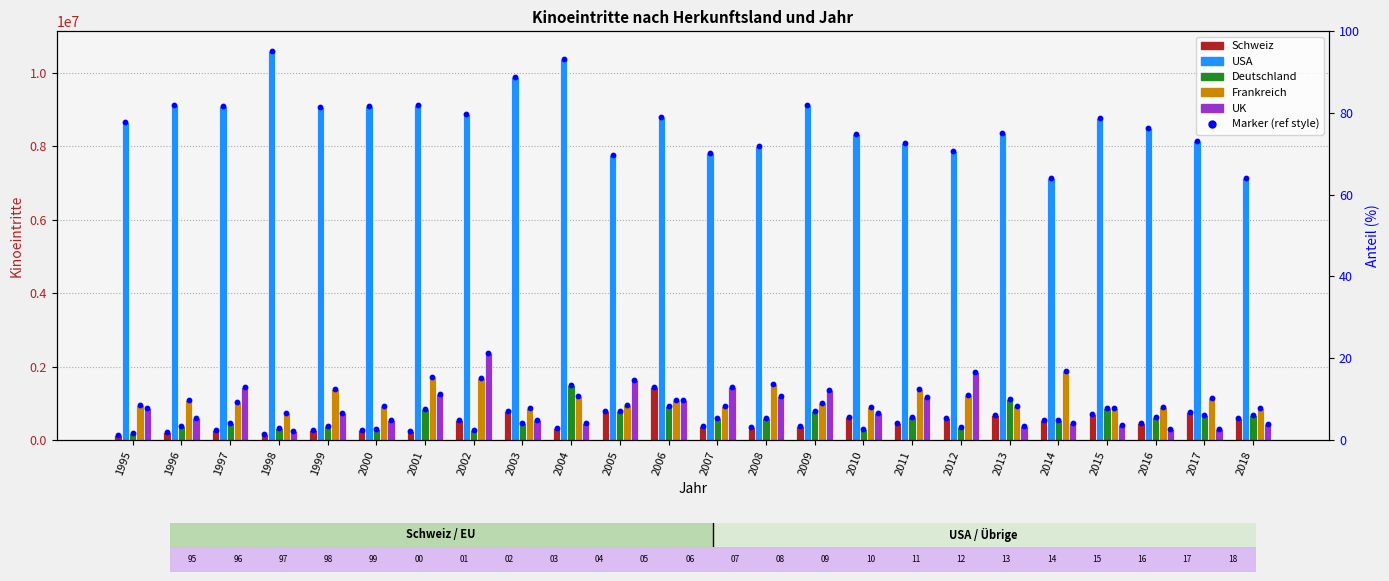

Which series contains the lowest Y value?

Schweiz